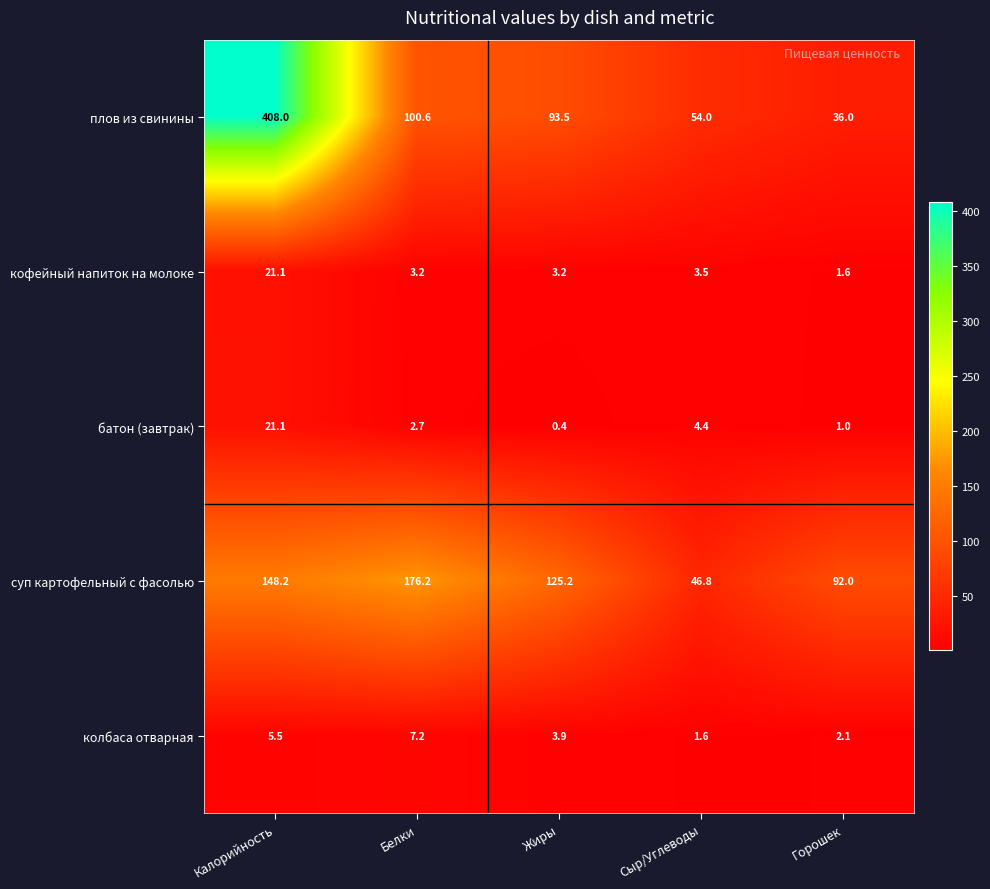

Reading right to left, extract all data points from this chart.

плов из свинины: Горошек=36.0	Сыр/Углеводы=54.0	Жиры=93.5	Белки=100.6	Калорийность=408.0
кофейный напиток на молоке: Горошек=1.6	Сыр/Углеводы=3.5	Жиры=3.2	Белки=3.2	Калорийность=21.1
батон (завтрак): Горошек=1.0	Сыр/Углеводы=4.4	Жиры=0.4	Белки=2.7	Калорийность=21.1
суп картофельный с фасолью: Горошек=92.0	Сыр/Углеводы=46.8	Жиры=125.2	Белки=176.2	Калорийность=148.2
колбаса отварная: Горошек=2.1	Сыр/Углеводы=1.6	Жиры=3.9	Белки=7.2	Калорийность=5.5